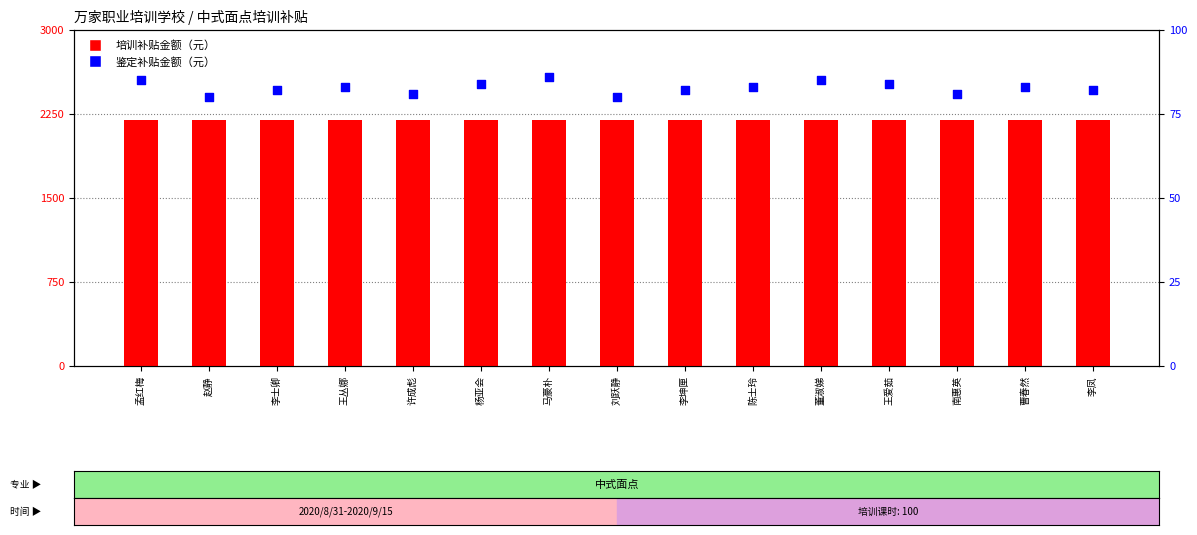

At how many categories does at least one series exceed 1060?

15